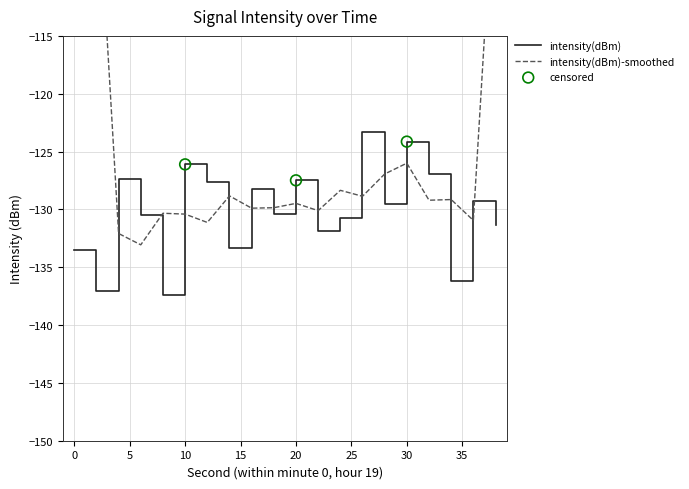

Which has a higher value, 20 or 12?

20